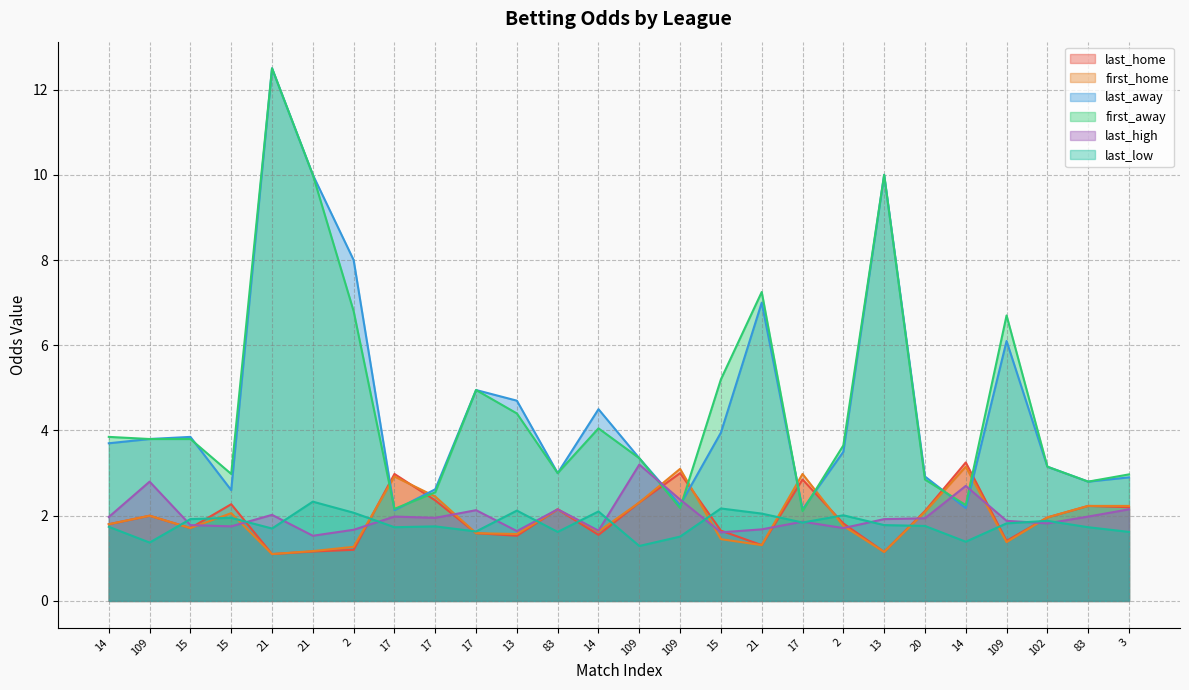

How many lines are shown in the chart?

6